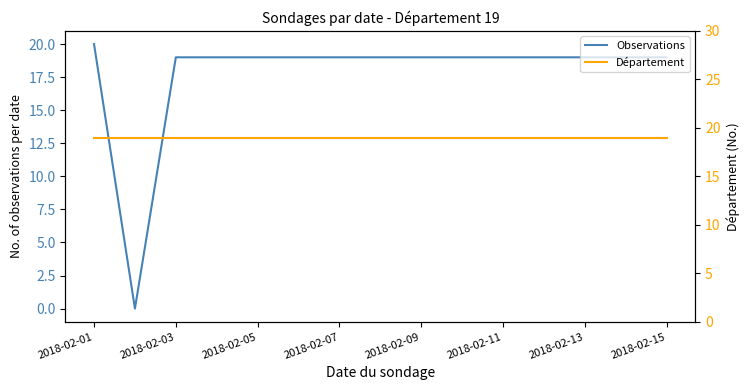

The Observations series shows 19 at 2018-02-11. True or false?

True